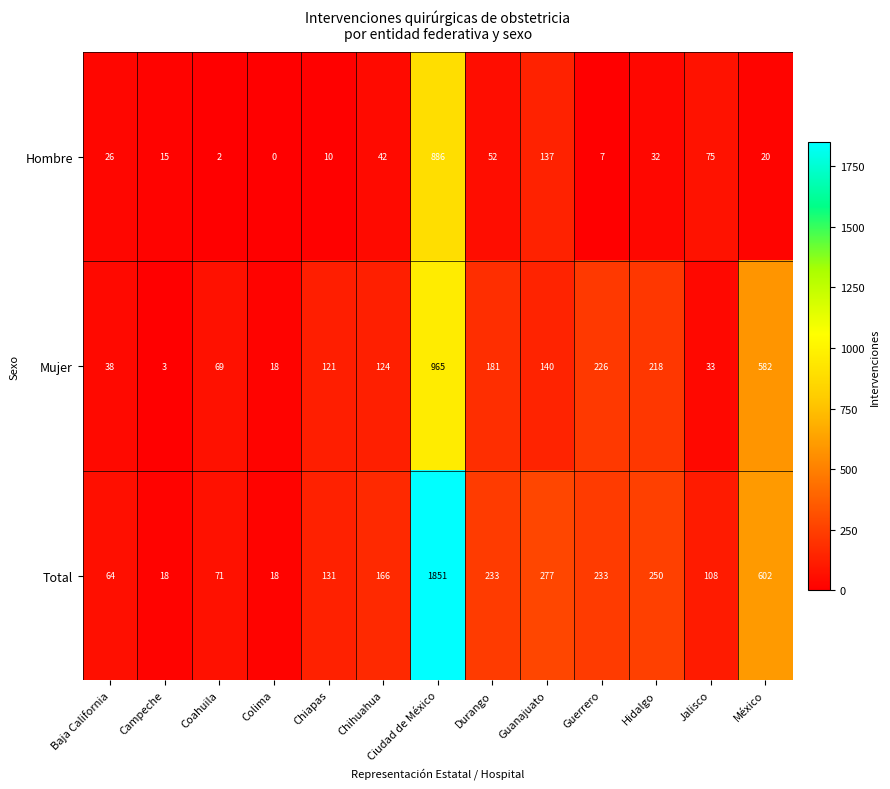

What is the spread (max minus min) of values at Baja California?

38